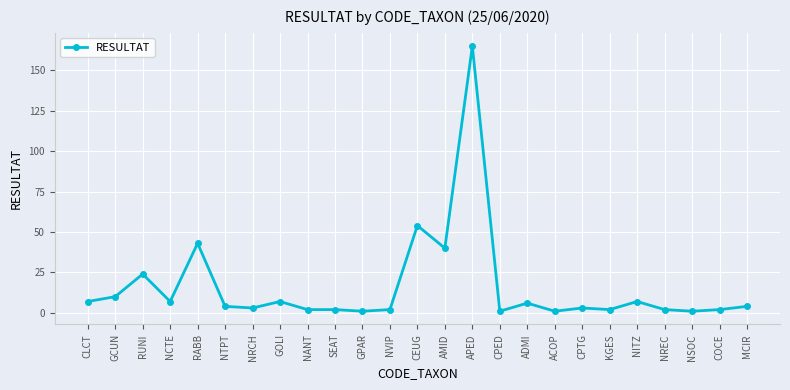

Which label corresponds to the largest value in the chart?

APED